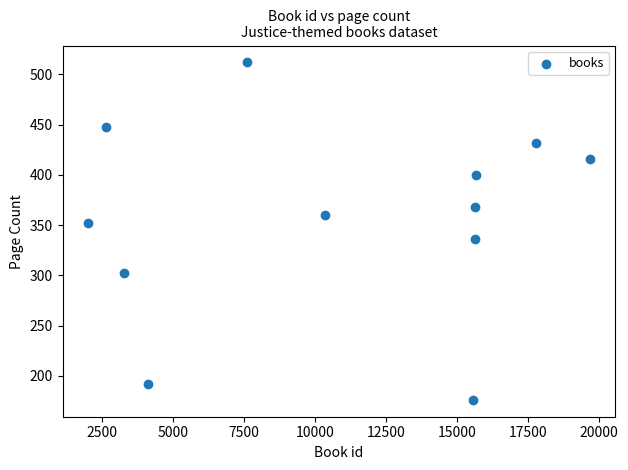

What is the range of X values (max minus min)?

17690